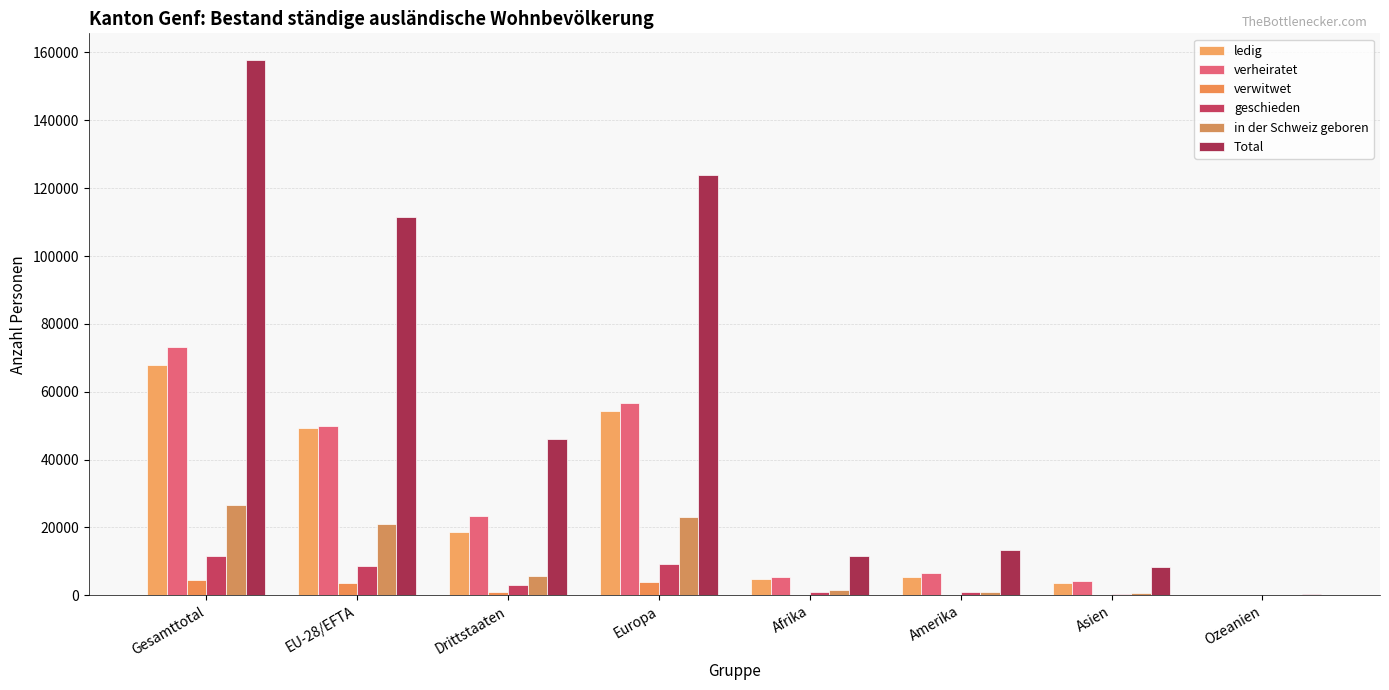

Which category has the highest value across all series?

Gesamttotal